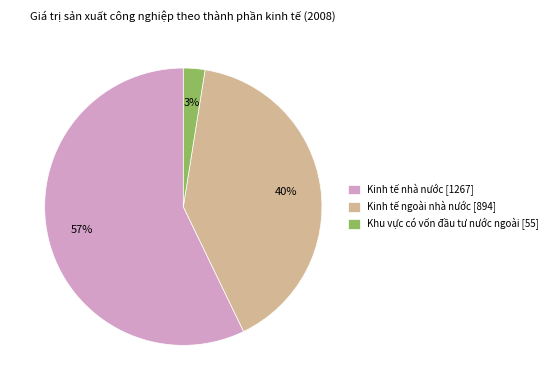

What percentage is the Khu vực có vốn đầu tư nước ngoài slice, to the nearest percent?

3%